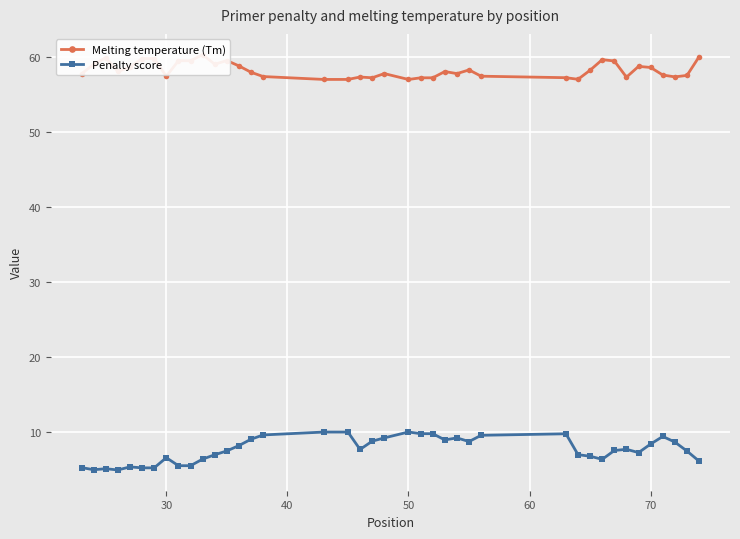

Reading left to right, list all the values displayed in this chart.

Melting temperature (Tm): 57.8	59.1	59.9	58.1	58.7	59.8	59.8	57.5	59.5	59.5	60.3	59.1	59.6	58.8	58.0	57.4	57.0	57.0	57.4	57.3	57.8	57.0	57.3	57.3	58.1	57.8	58.3	57.5	57.3	57.1	58.3	59.7	59.5	57.3	58.8	58.6	57.6	57.4	57.6	60.1
Penalty score: 5.2	4.9	5.1	4.9	5.3	5.2	5.2	6.5	5.5	5.5	6.3	6.9	7.4	8.2	9.0	9.6	10.0	10.0	7.6	8.7	9.2	10.0	9.7	9.7	8.9	9.2	8.7	9.5	9.7	6.9	6.7	6.3	7.5	7.7	7.2	8.4	9.4	8.6	7.4	6.1